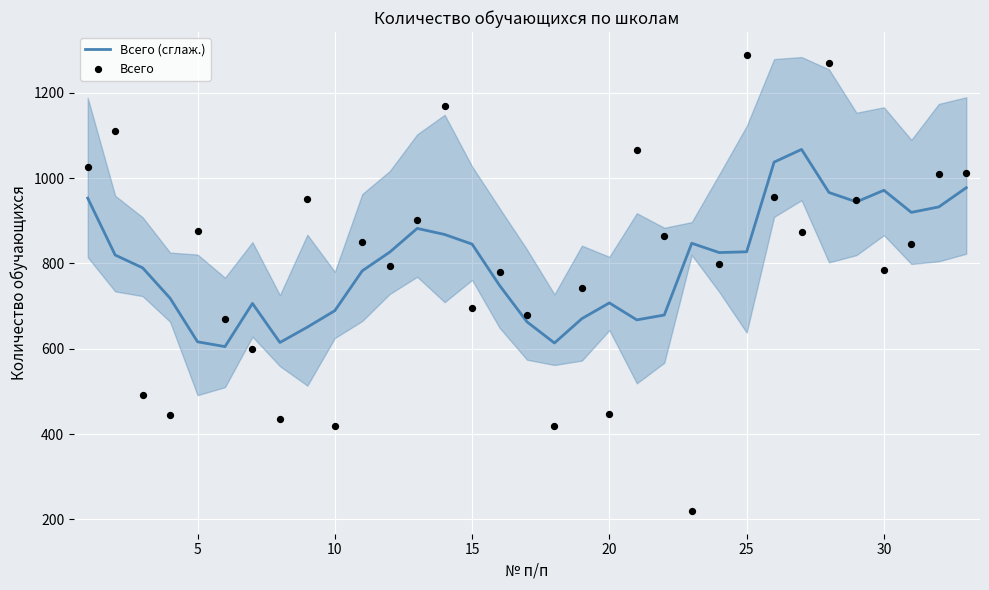

What is the highest value of the Всего (сглаж.) series?

1067.4